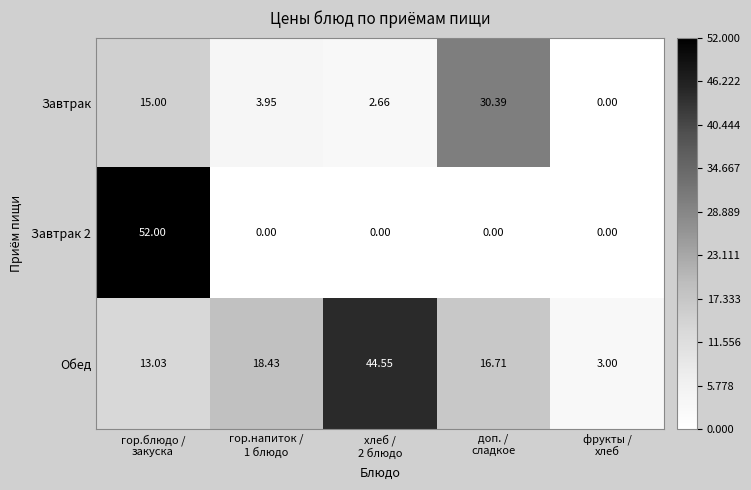

Which series has the largest total across all categories?

Обед